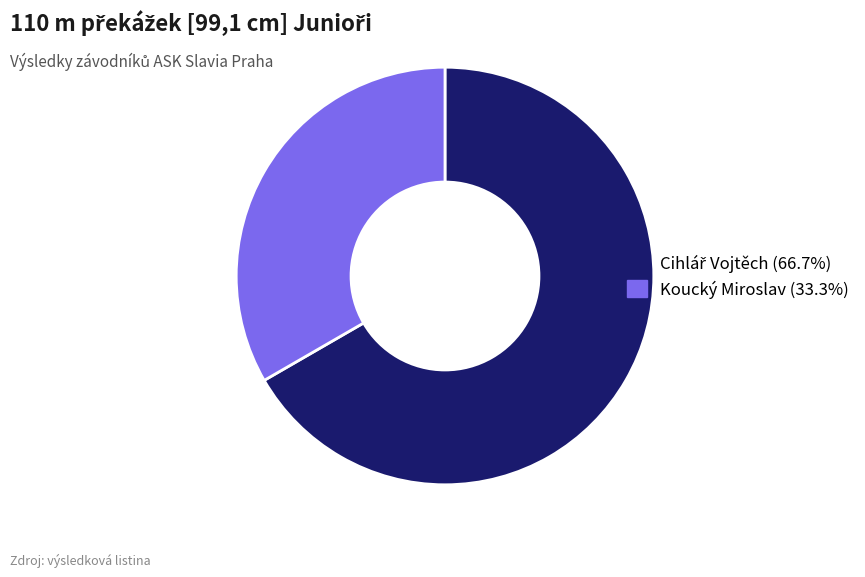

Does any single category account for the majority?

Yes